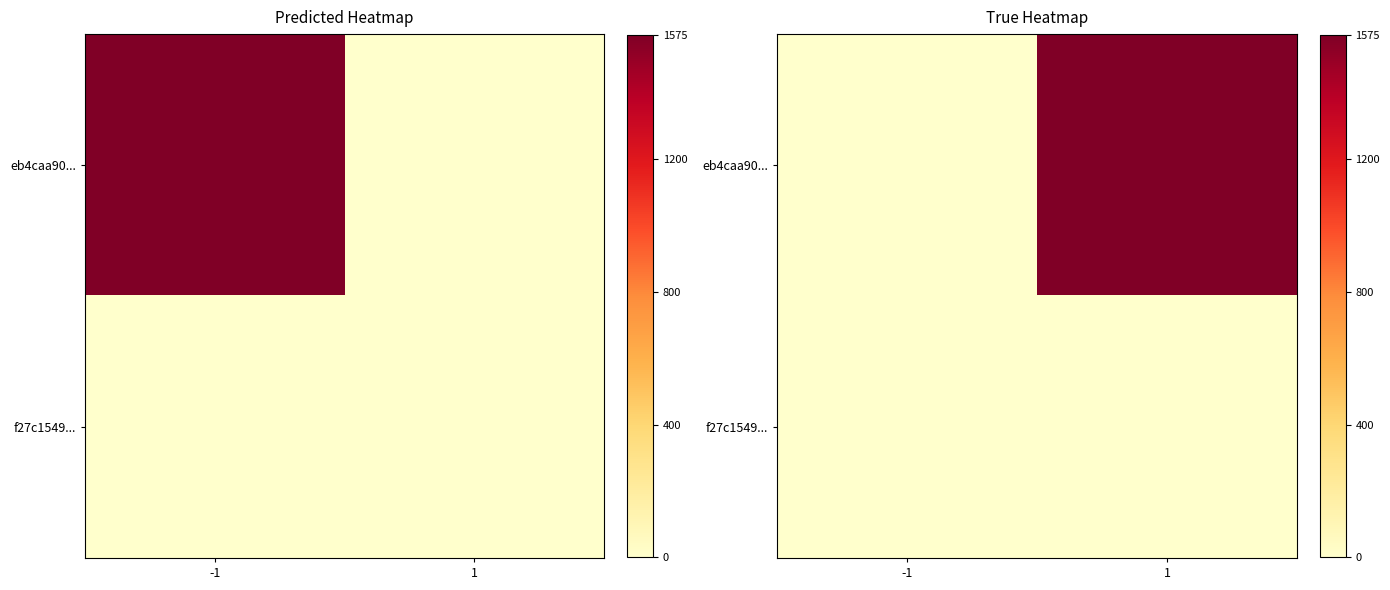

Which series has the largest total across all categories?

eb4caa90...